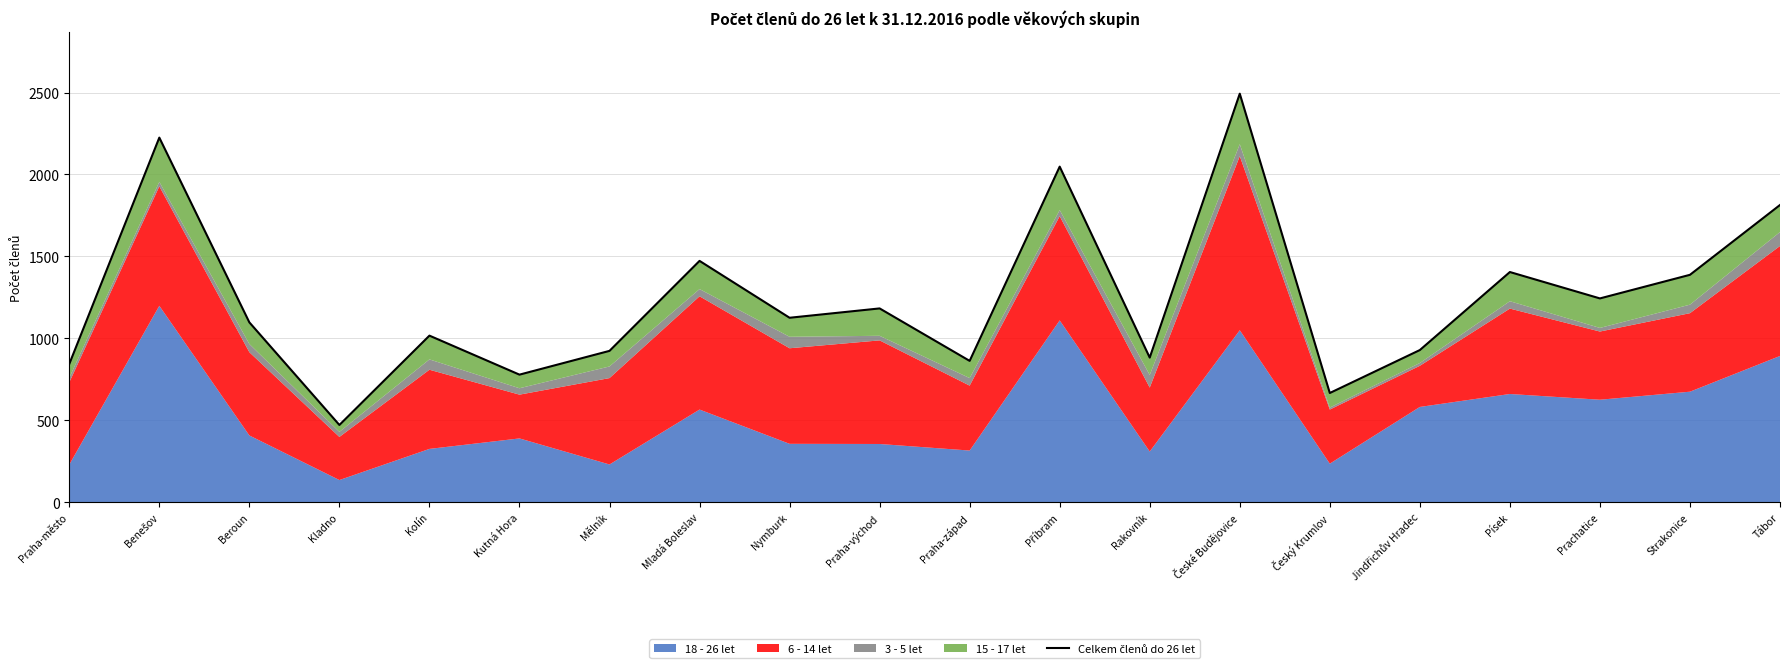

Where is the first local maximum?

Benešov